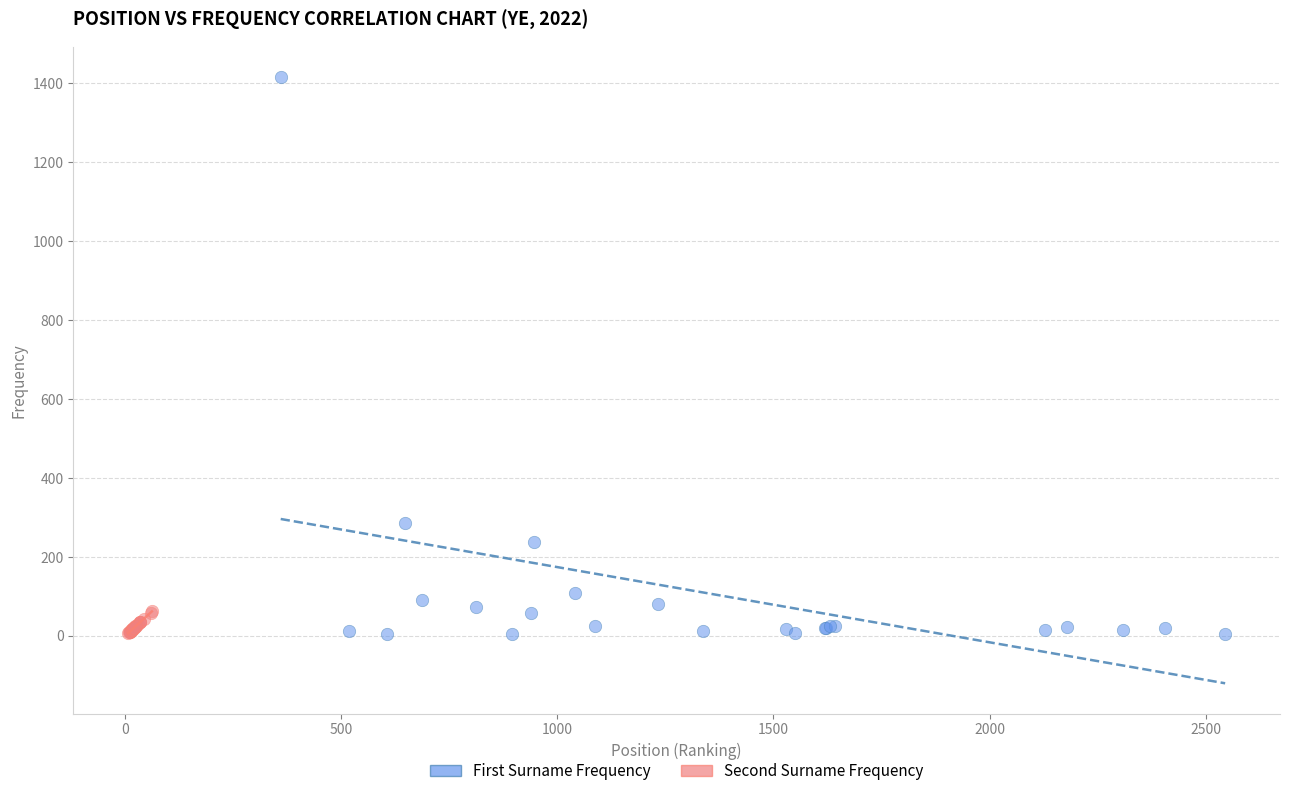

Which series has the widest spread of Y values?

First Surname Frequency